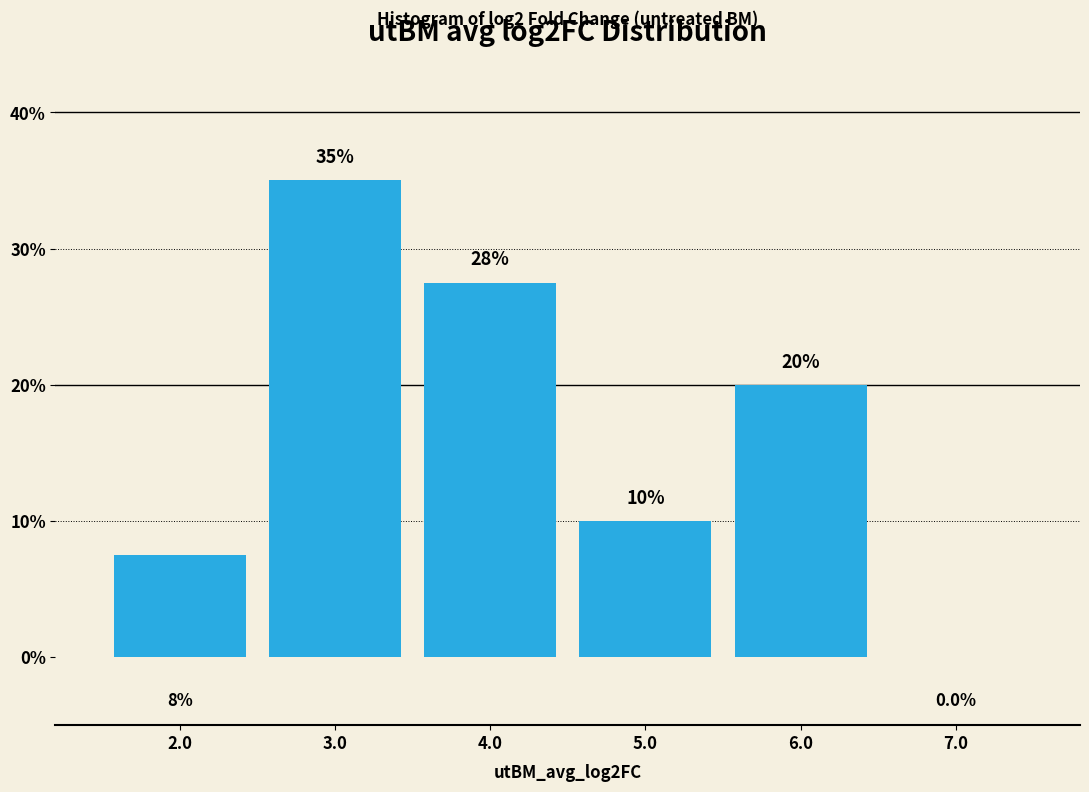

Over which range of the x-axis is the bar tallest?

2.5 to 3.5